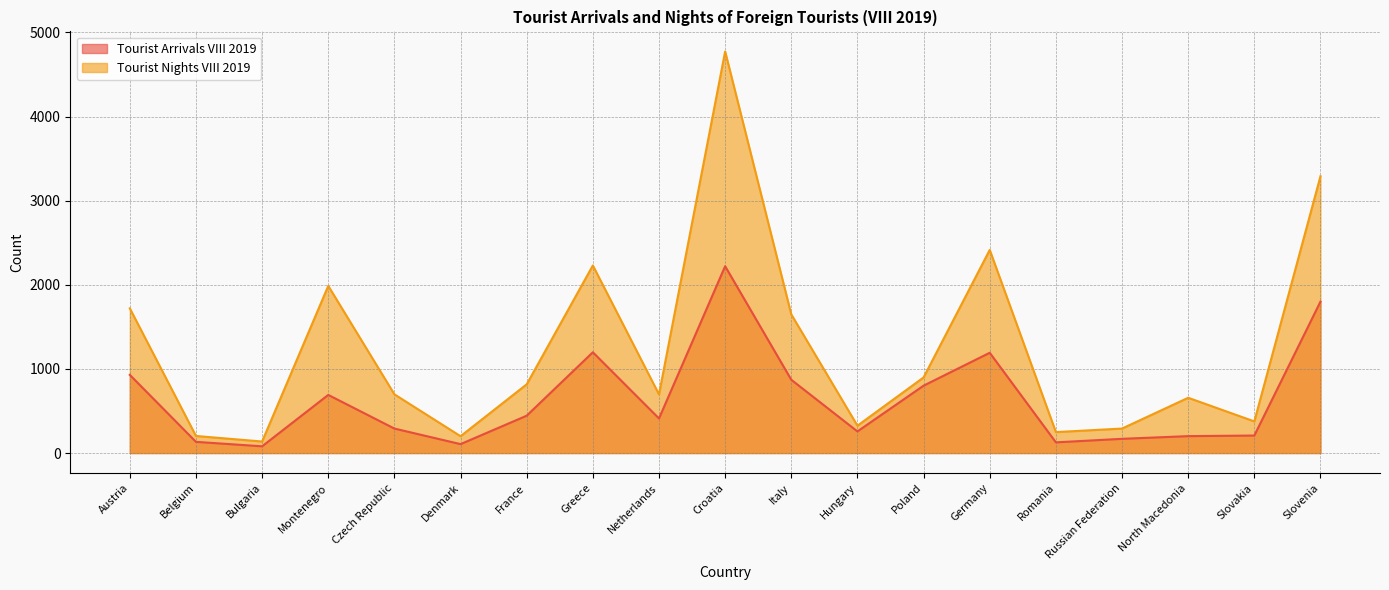

How many data points in Tourist Arrivals VIII 2019 are above 411?

9